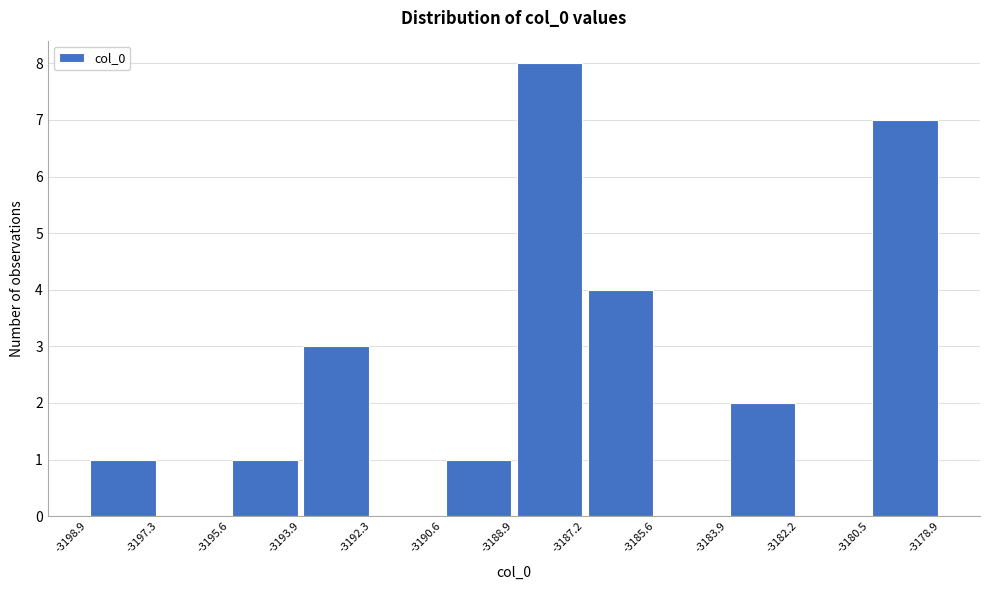

Reading left to right, transcribe this chart: for each bar, give the range it covers on the x-axis and its height. The values are not printed on the chart, so give them approximately, as read against the axis.

-3198.9 to -3197.3: 1
-3197.3 to -3195.6: 0
-3195.6 to -3193.9: 1
-3193.9 to -3192.3: 3
-3192.3 to -3190.6: 0
-3190.6 to -3188.9: 1
-3188.9 to -3187.2: 8
-3187.2 to -3185.6: 4
-3185.6 to -3183.9: 0
-3183.9 to -3182.2: 2
-3182.2 to -3180.5: 0
-3180.5 to -3178.9: 7